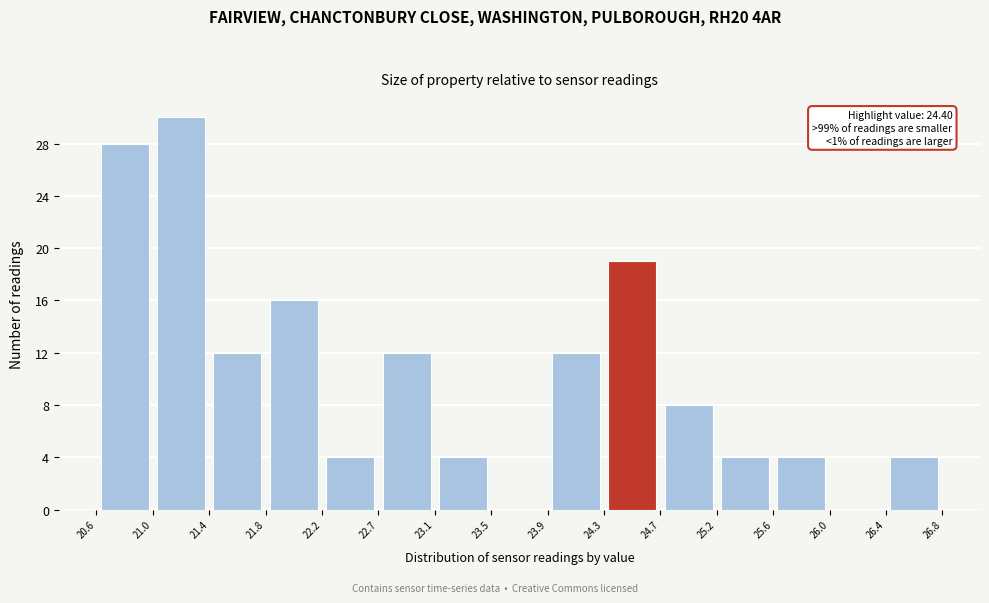

Over which range of the x-axis is the bar tallest?

21.0 to 21.4